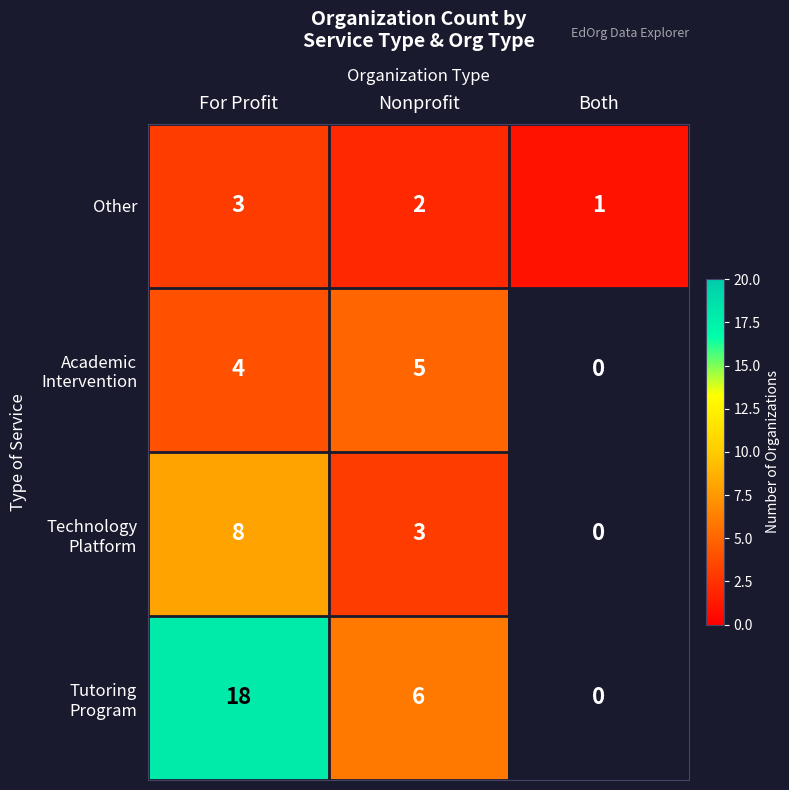

The value of Other at For Profit is 3. True or false?

True